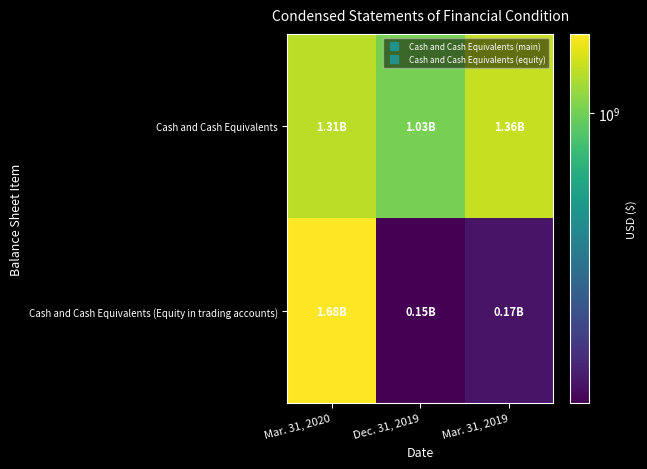

What is the smallest value displayed?

149272014